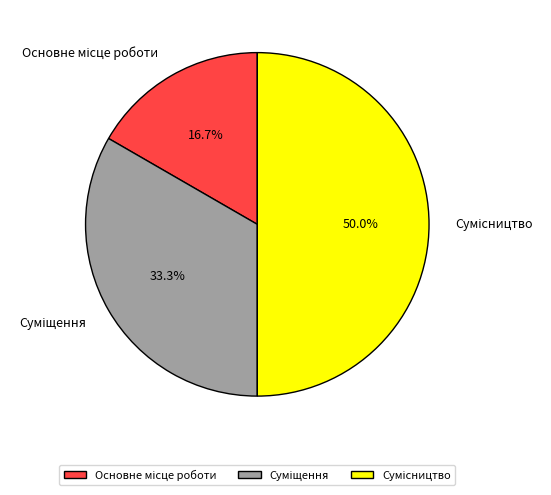

How many segments does this pie chart have?

3